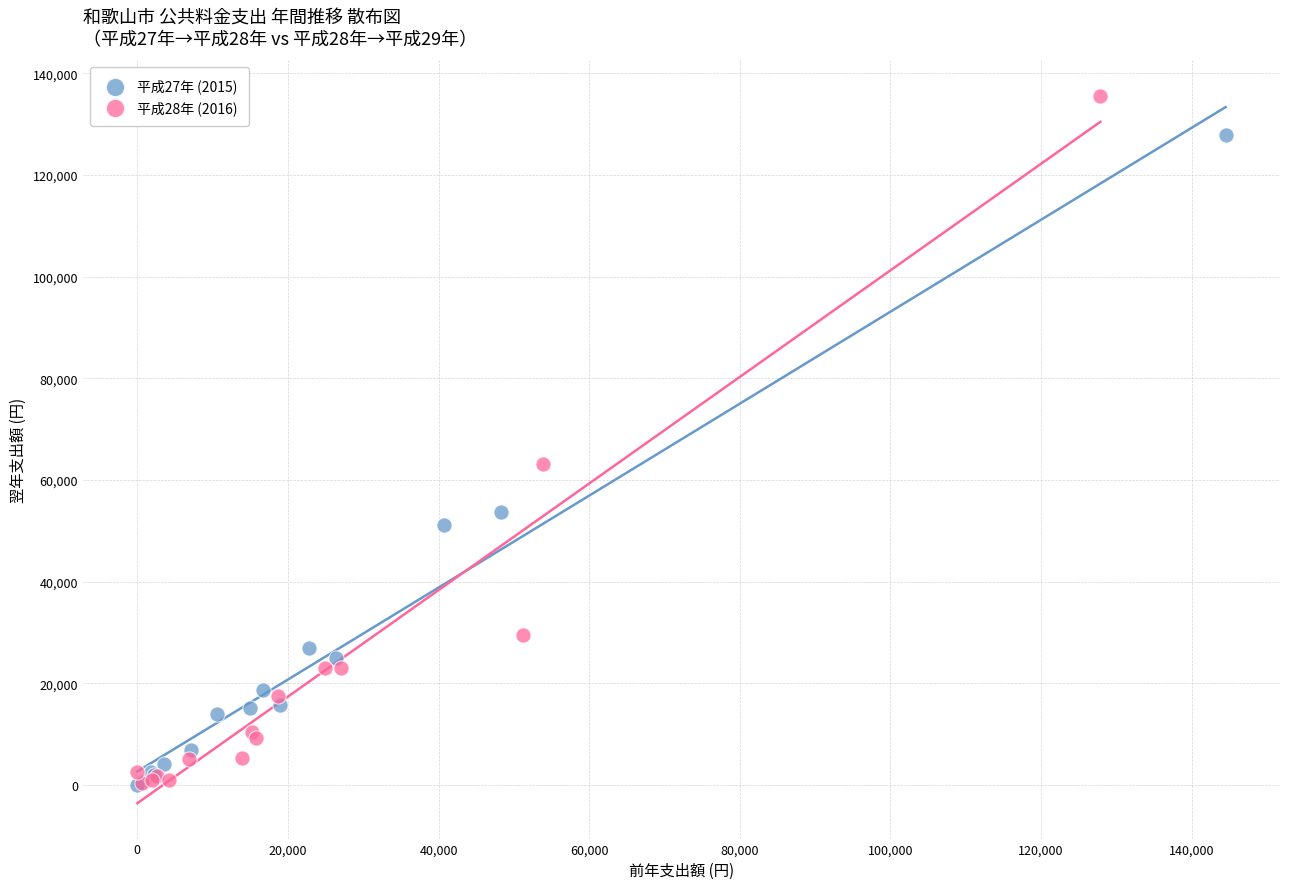

Which series has the largest Y range (max minus min)?

平成28年 (2016)